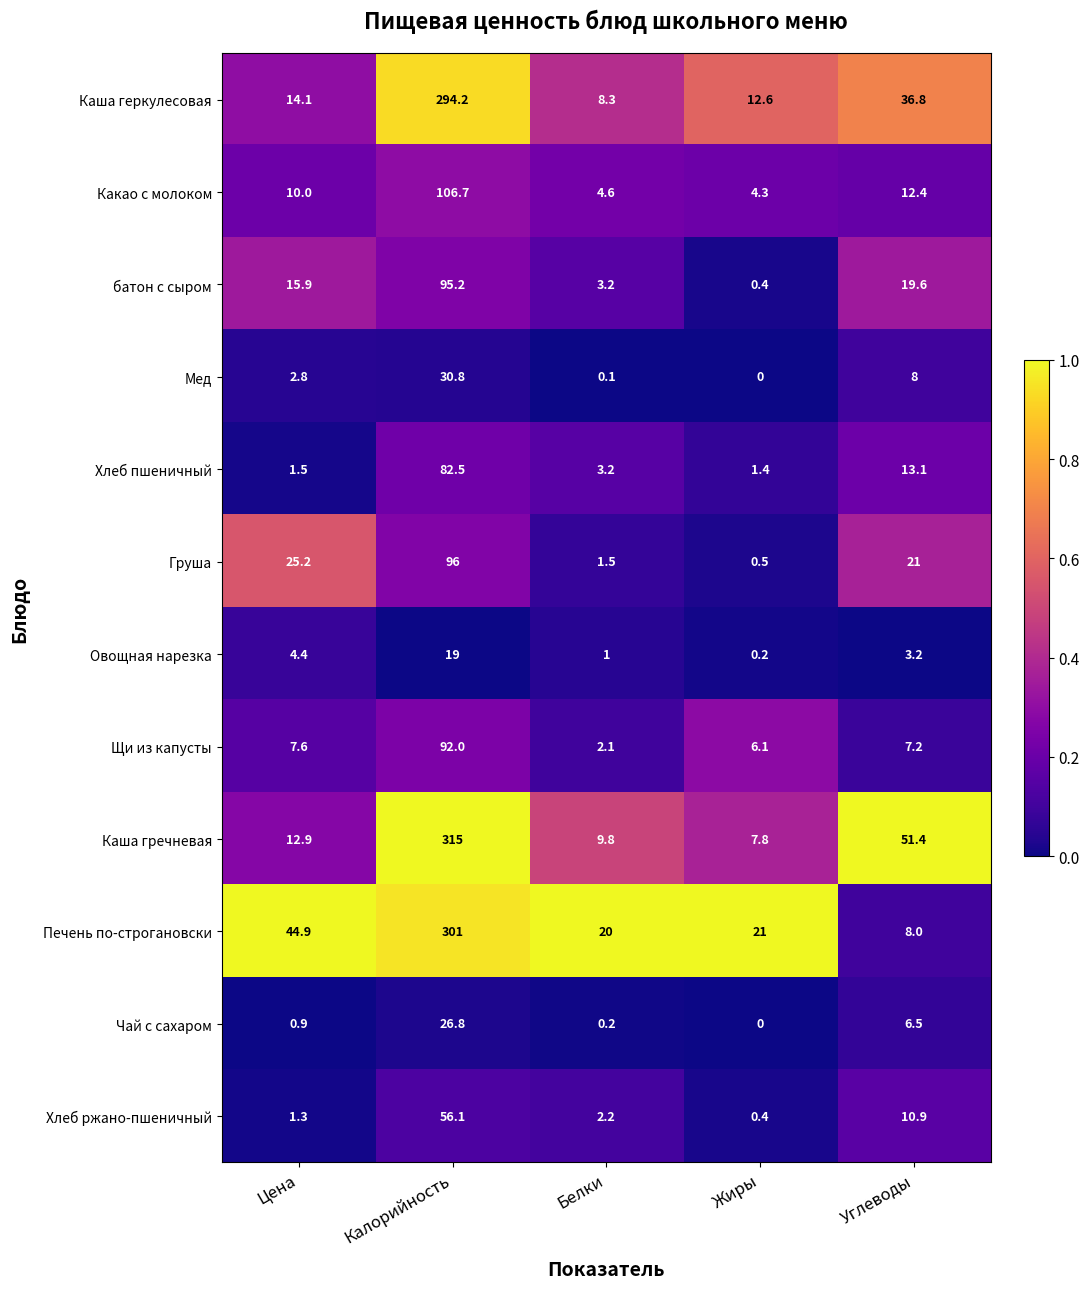

Which category has the lowest value in the Каша гречневая series?

Жиры